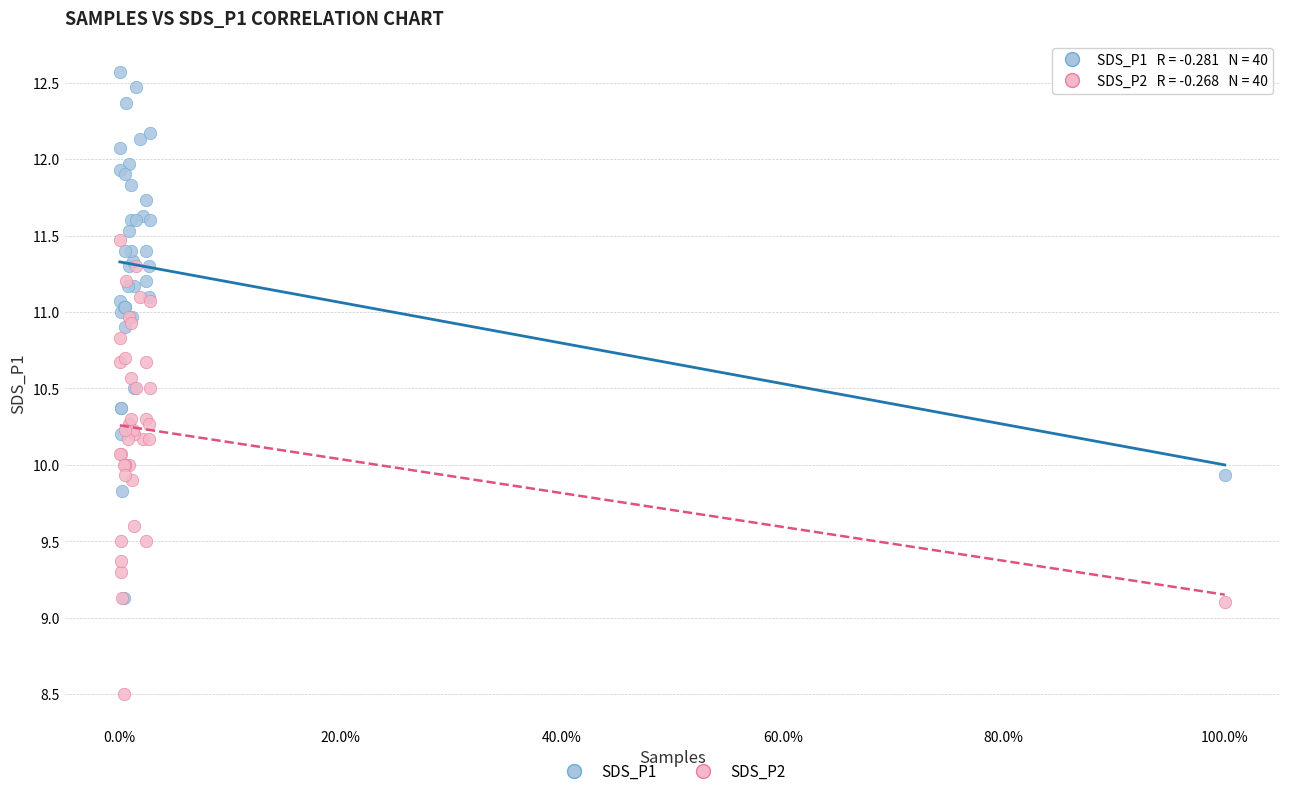

Which series contains the highest Y value?

SDS_P1